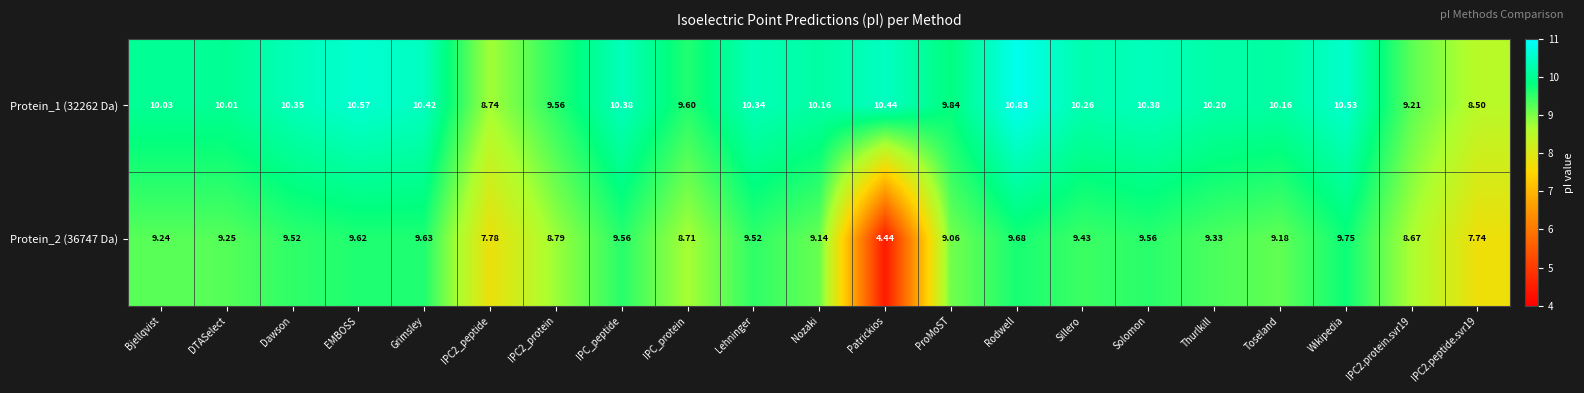

At which label does Protein_1 (32262 Da) first exceed 10?

Bjellqvist